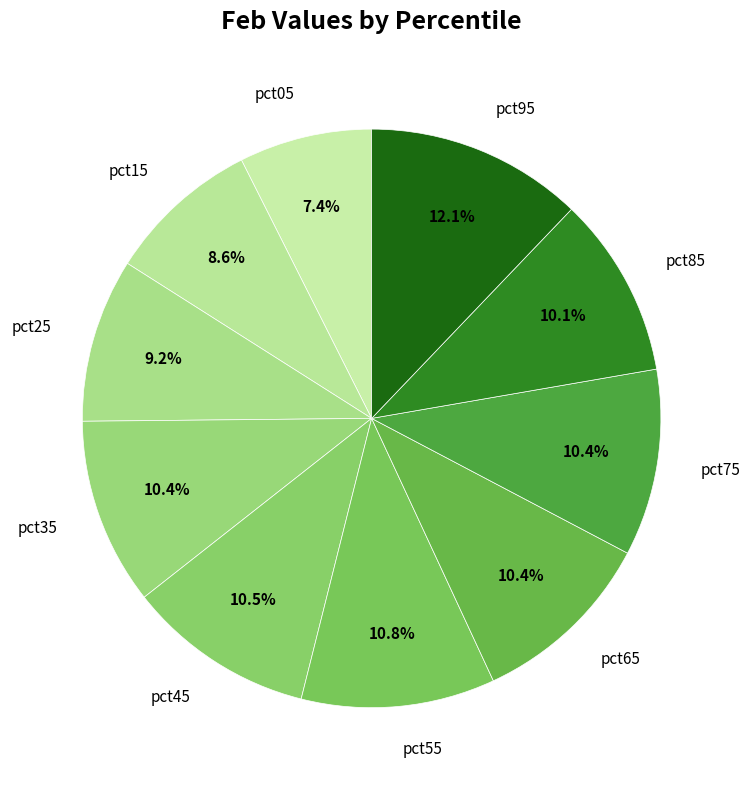

To the nearest percent, what is the average slice percentage?

10%